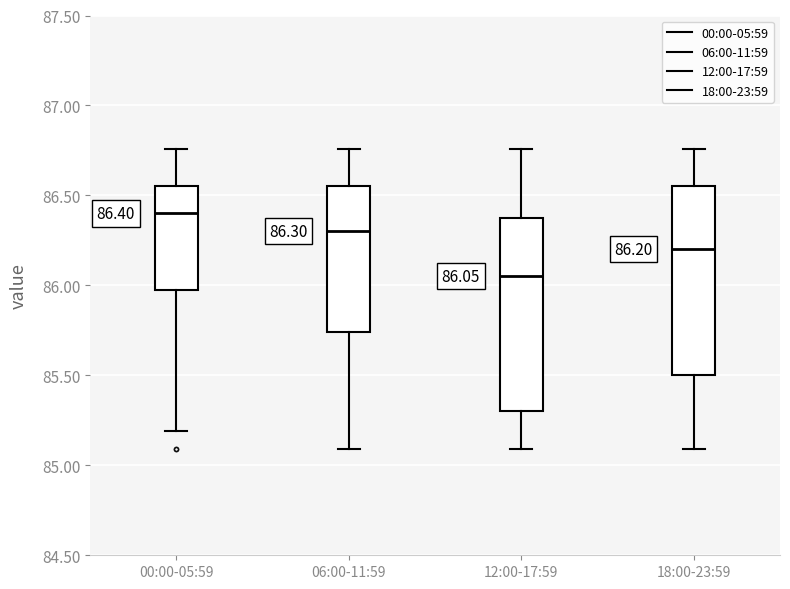

Which box's median line is the lowest?

12:00-17:59